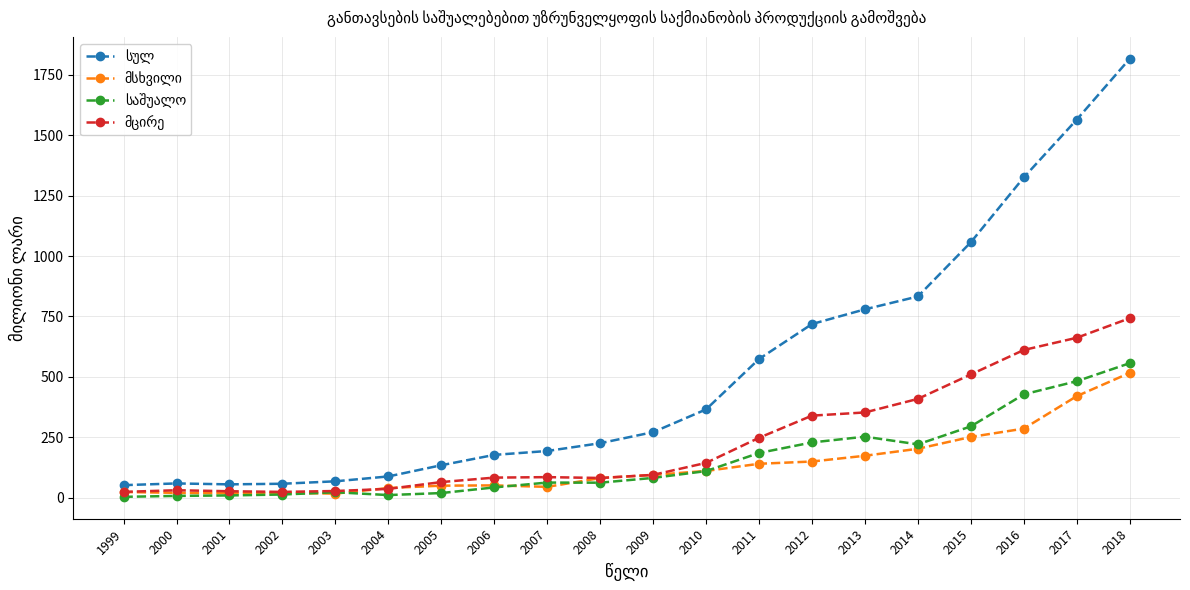

What is the greatest value displayed?

1816.1